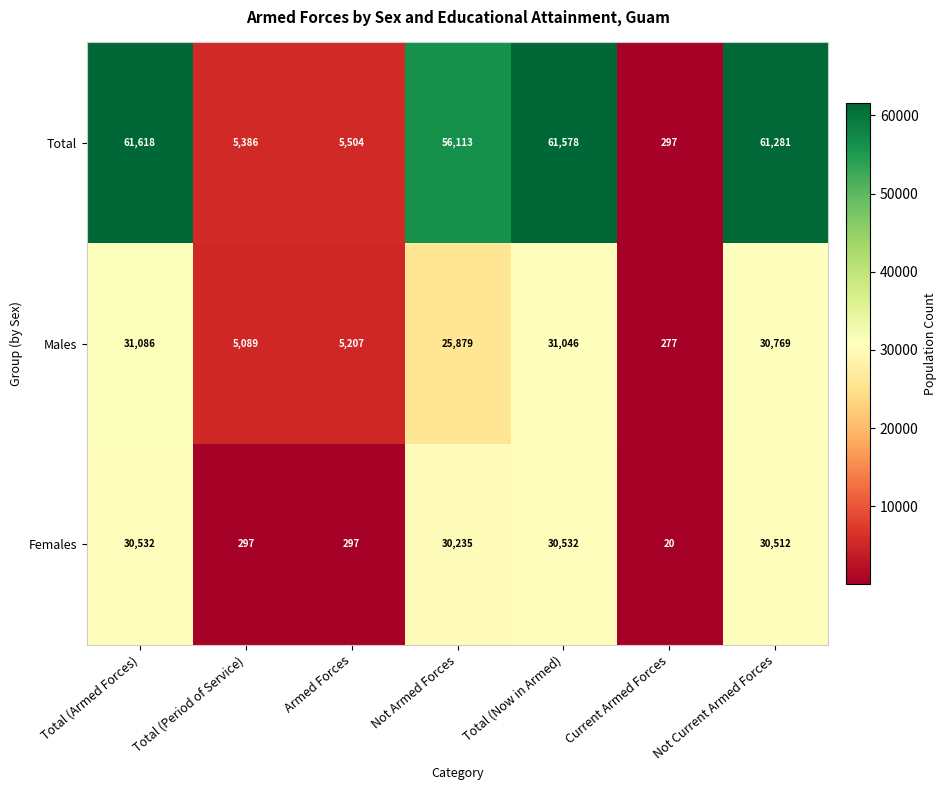

What is the spread (max minus min) of values at Armed Forces?

5207